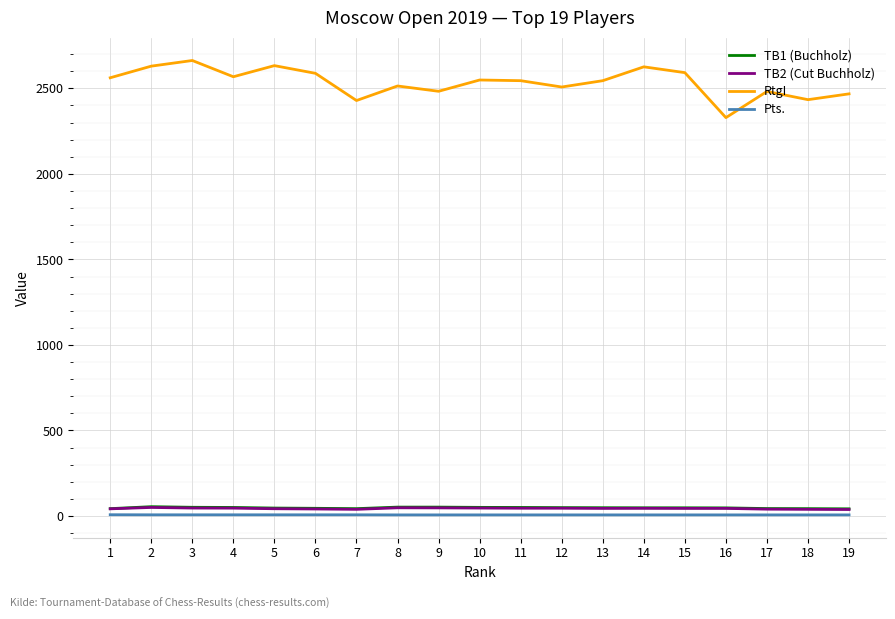

What is the greatest value displayed?

2663.0